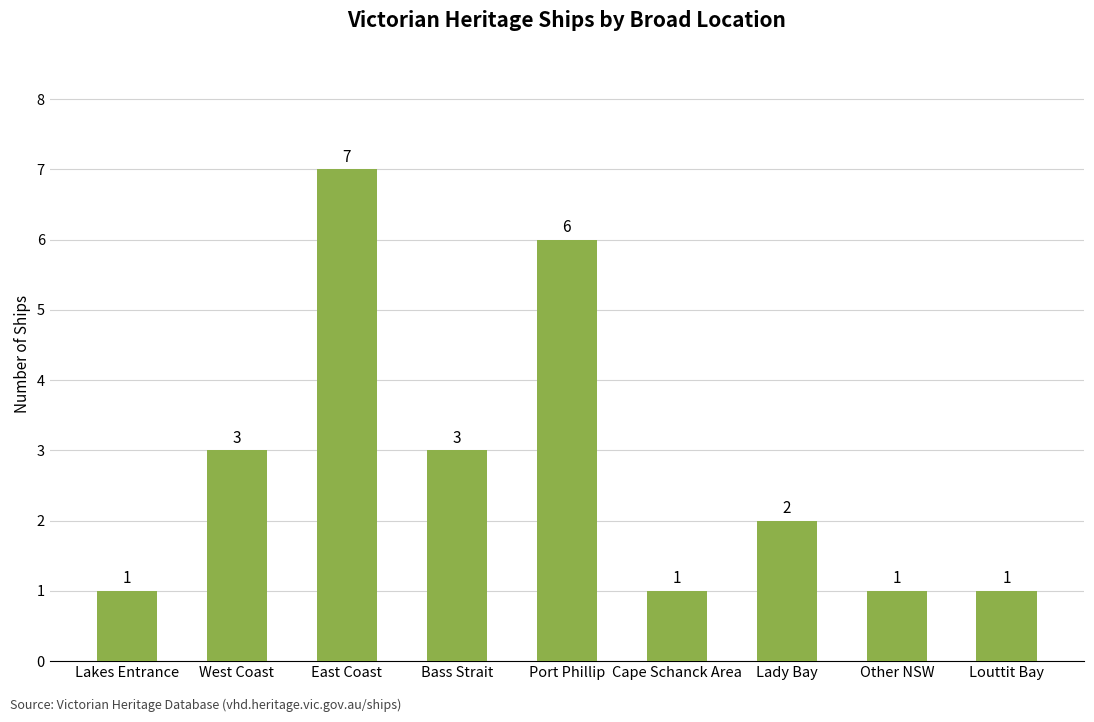

Which has a higher value, Port Phillip or West Coast?

Port Phillip